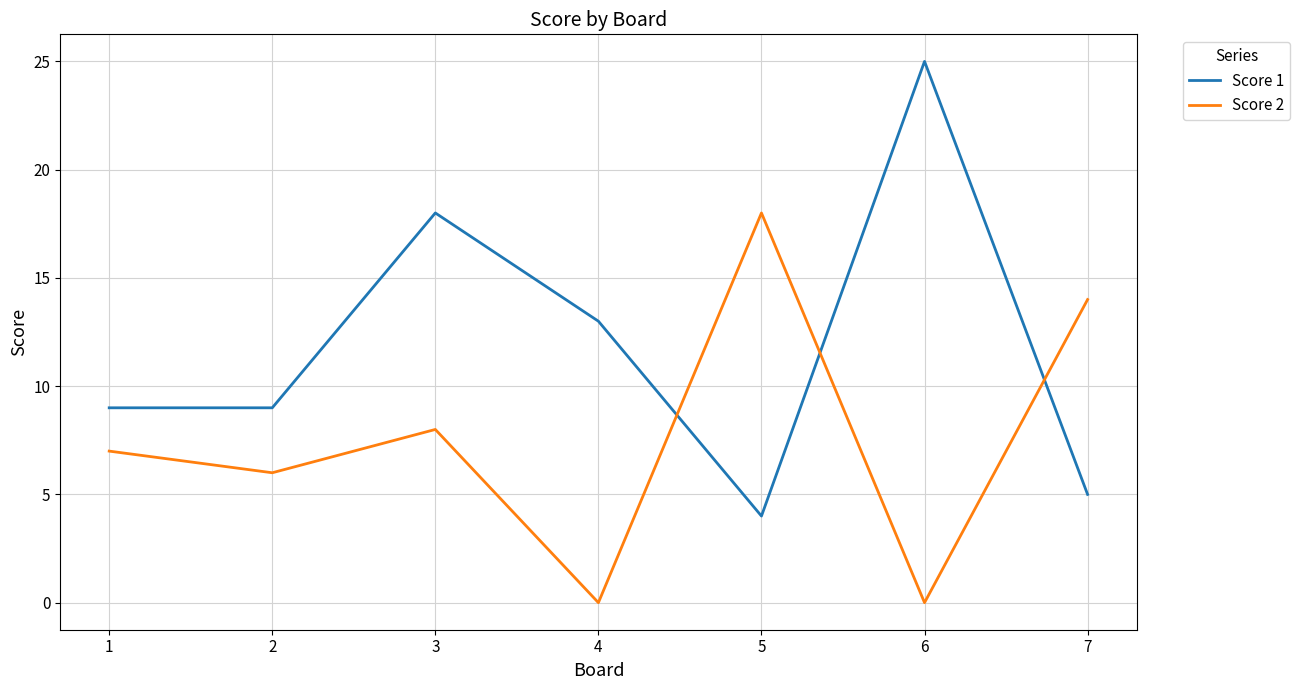

How many intersections are there between Score 2 and Score 1?

3